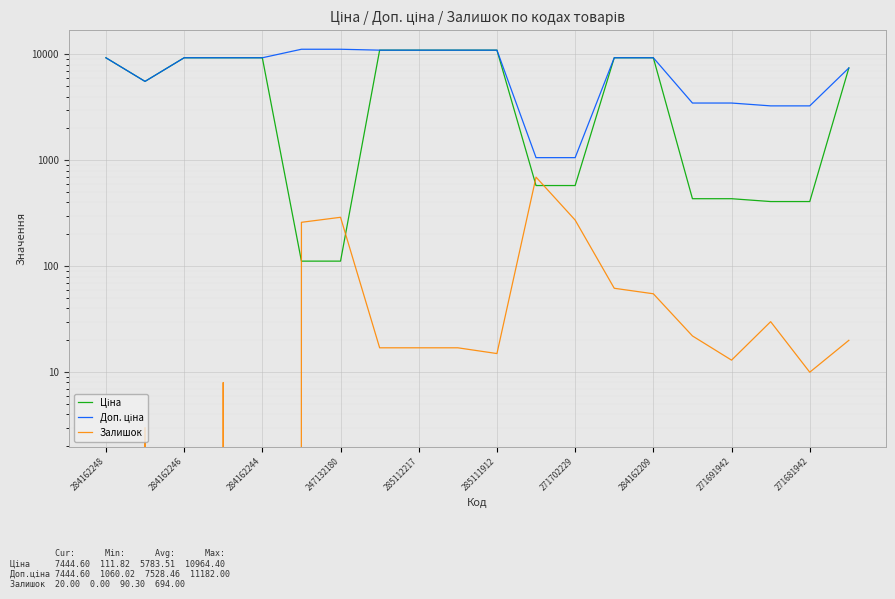

At which label is Доп. ціна closest to 6121?

284162246